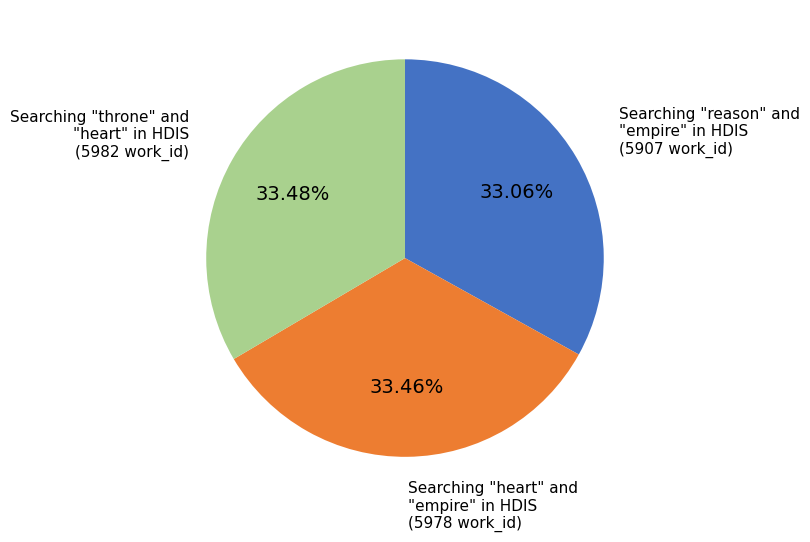

To the nearest percent, what portion does Searching "reason" and "empire" in HDIS represent?

33%